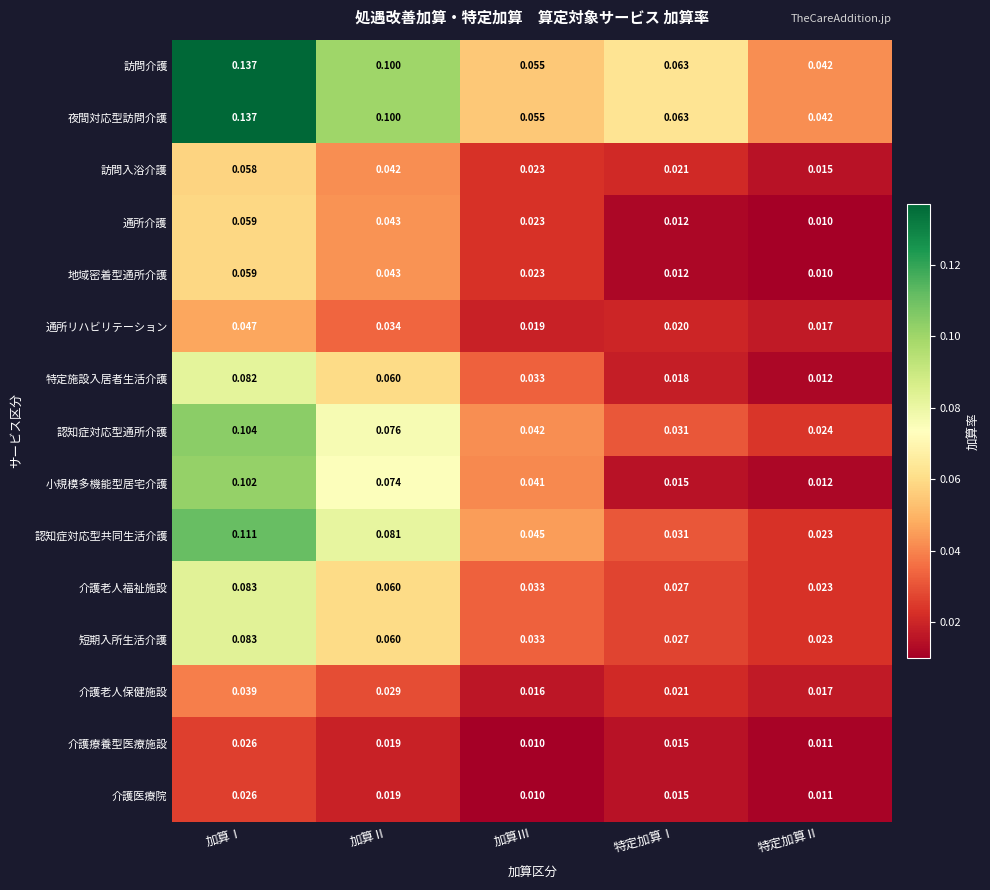

Which category has the highest value across all series?

加算Ⅰ